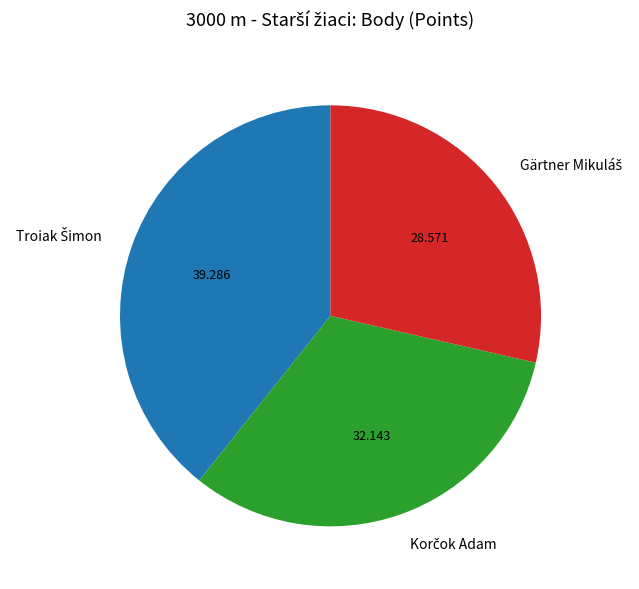

Does any single category account for the majority?

No